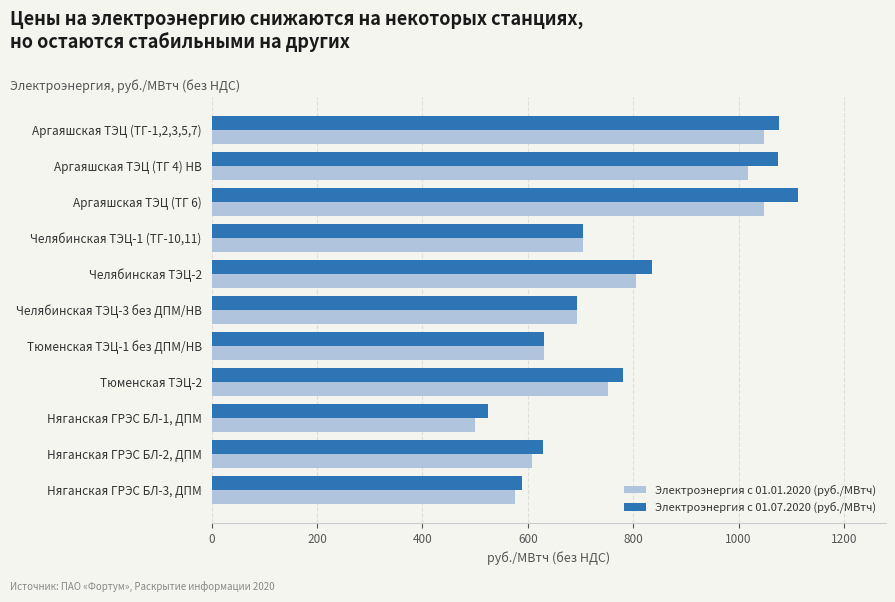

What is the sum of all Электроэнергия с 01.07.2020 (руб./МВтч) values?

8653.2